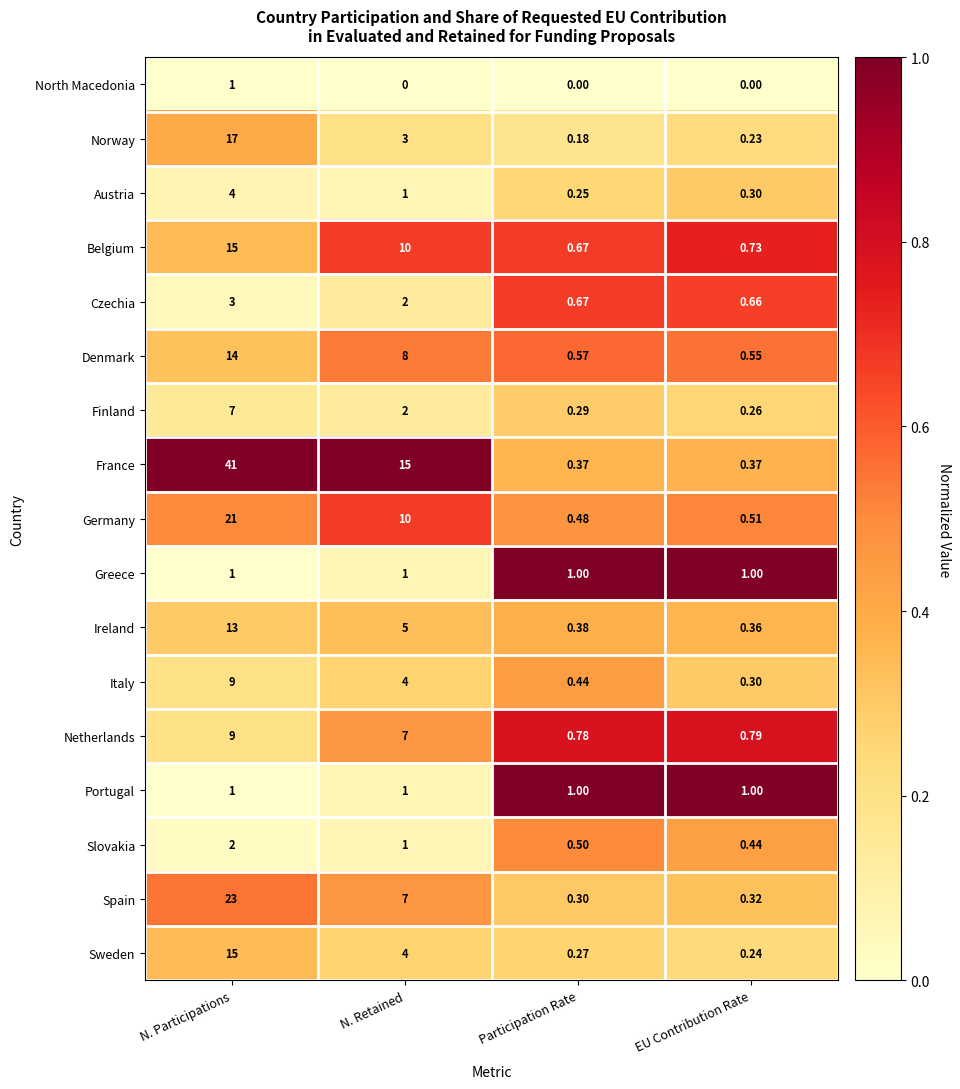

At which label does Ireland reach its minimum?

EU Contribution Rate